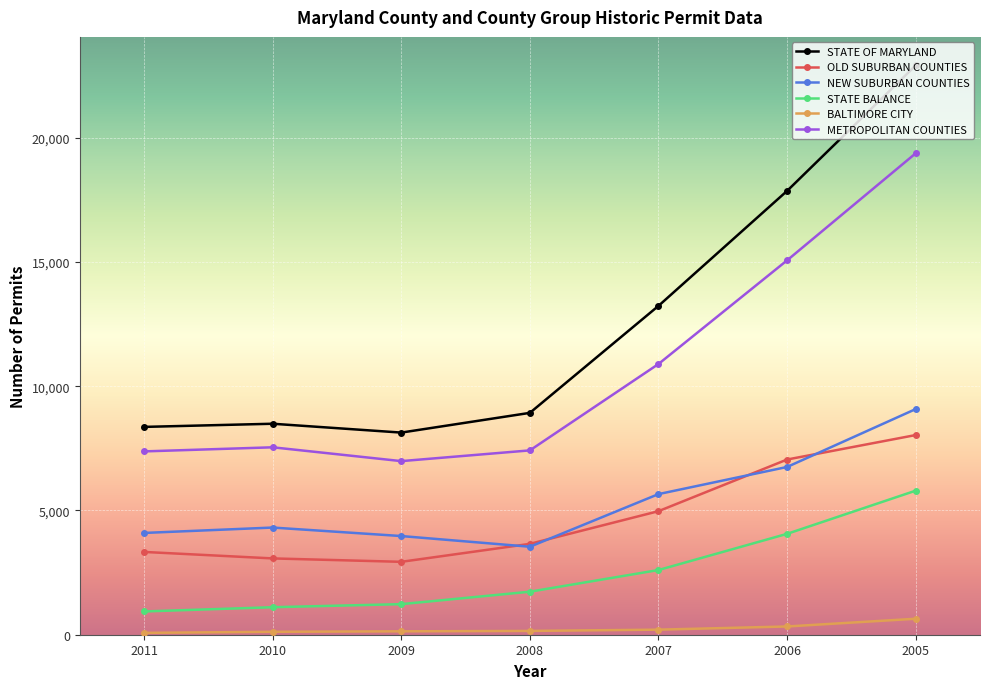

How many lines are shown in the chart?

6